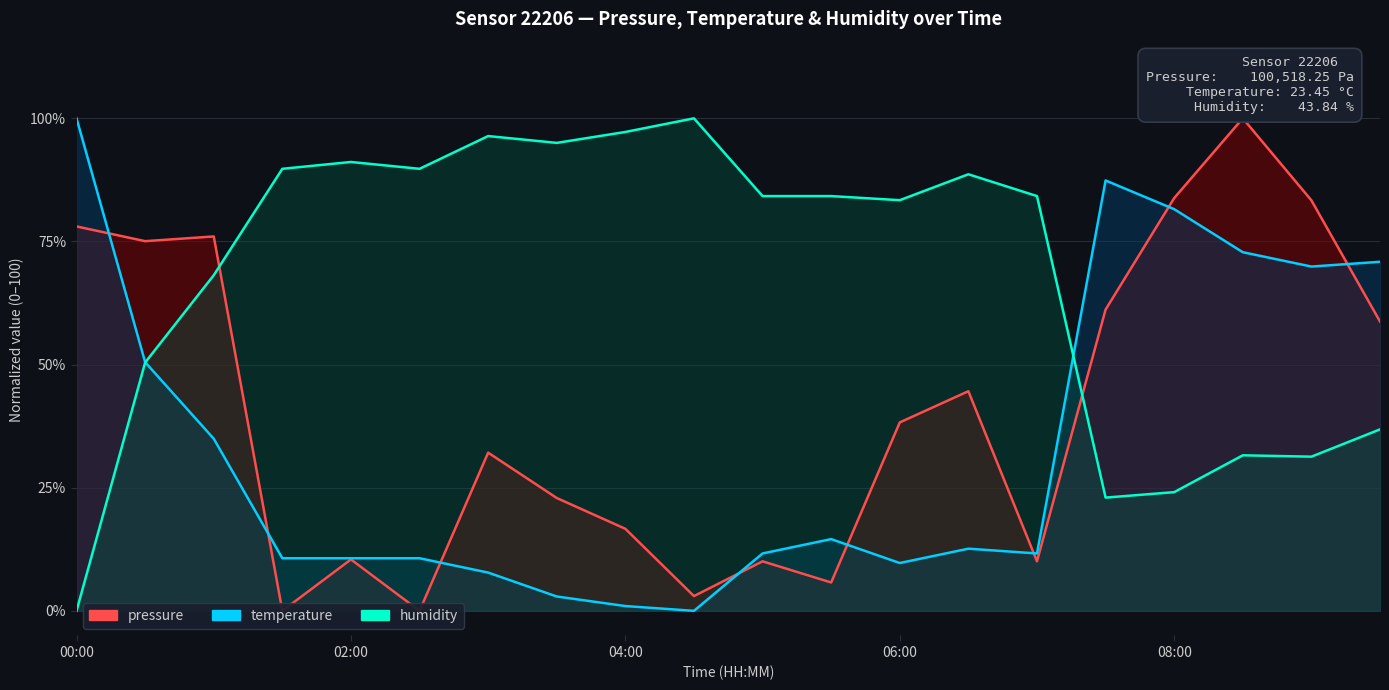

Which series changed the most between 5 and 11?

pressure